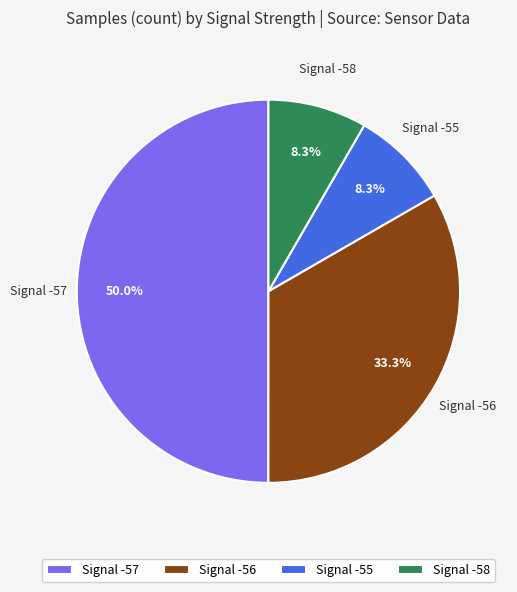

Between Signal -56 and Signal -57, which is larger?

Signal -57